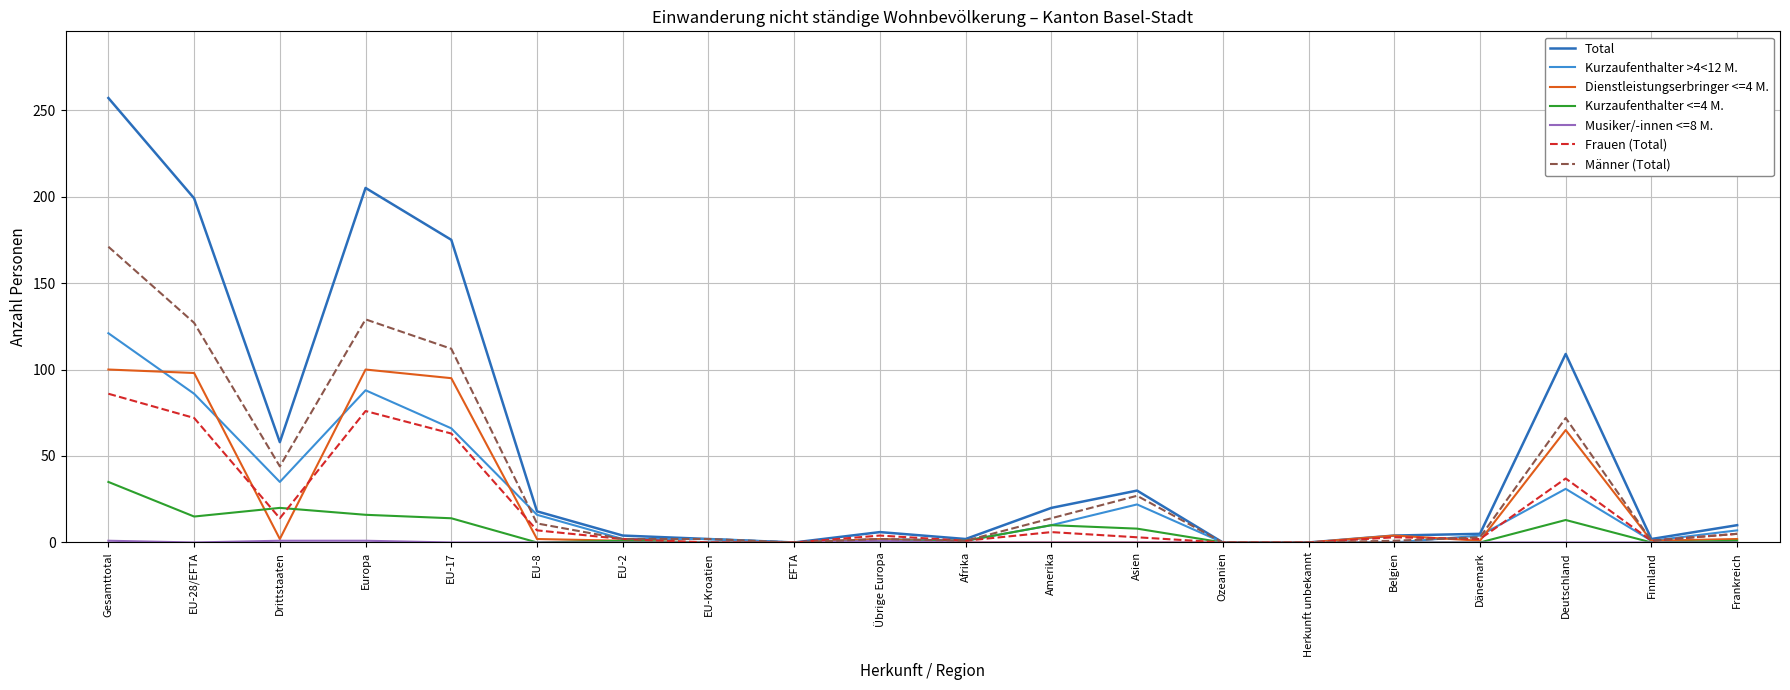

Which series has the largest range (max minus min)?

Total